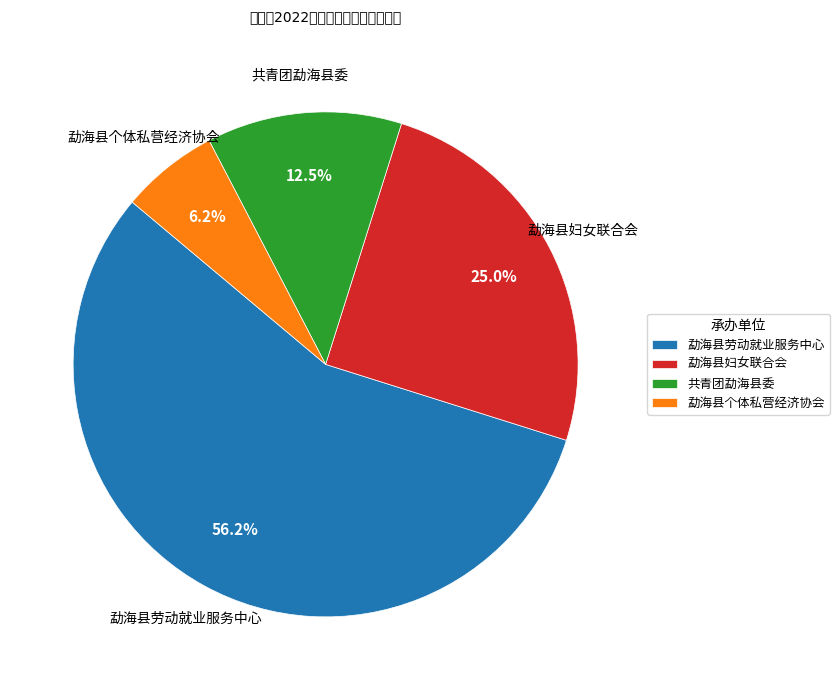

To the nearest percent, what is the difference between the largest and smallest slice percentages?

50%